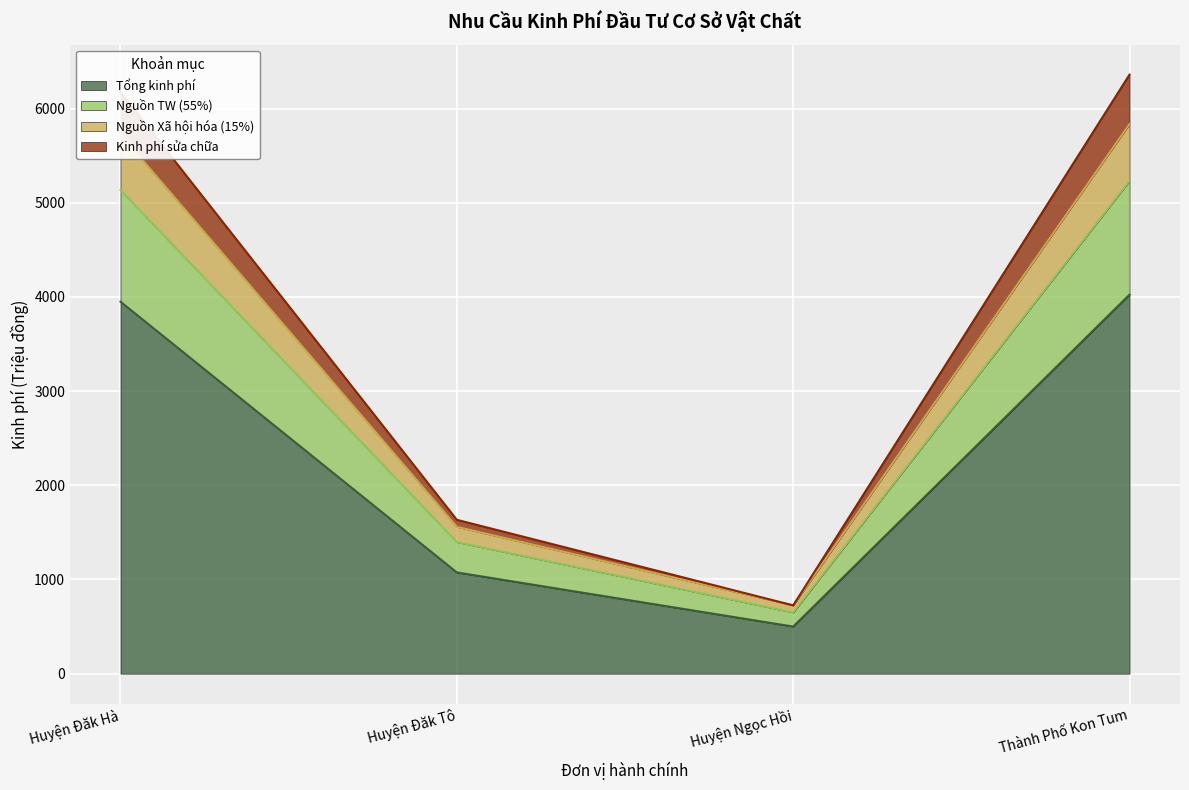

Which category has the lowest value in the Tổng kinh phí series?

Huyện Ngọc Hồi